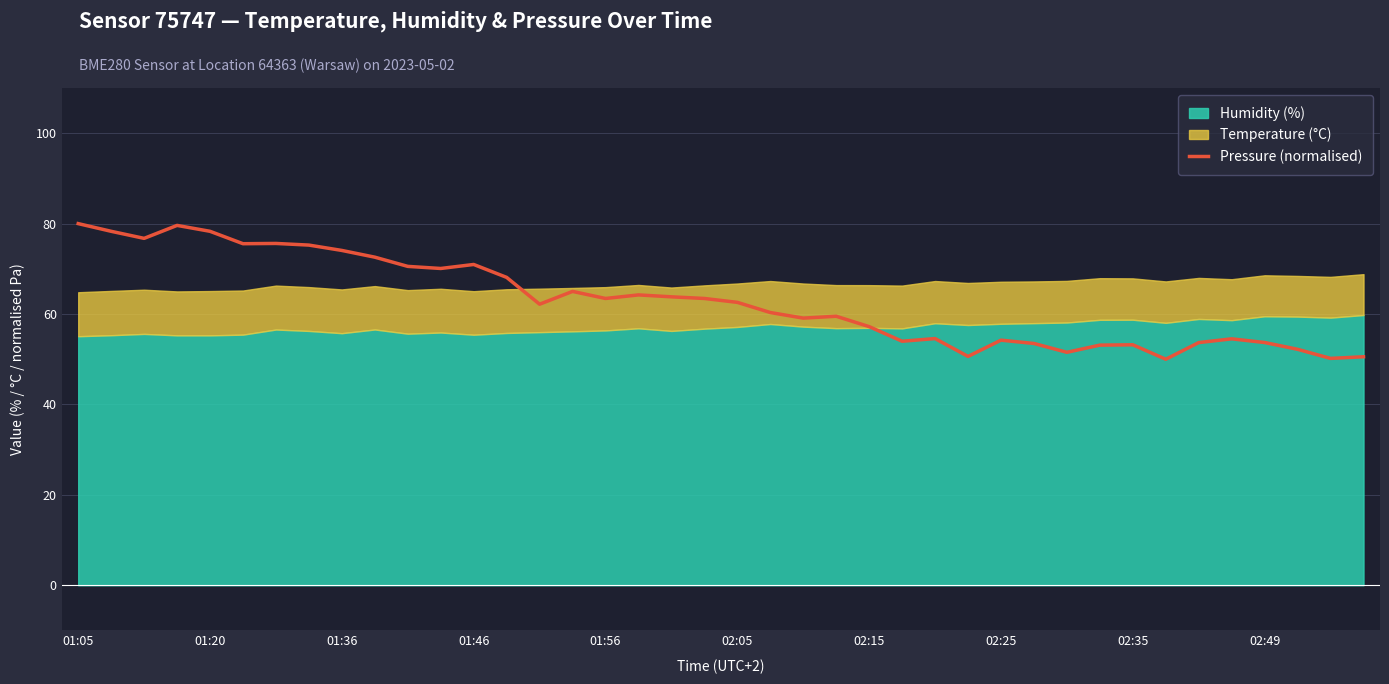

What is the change in value from 11 to 19?

-6.6